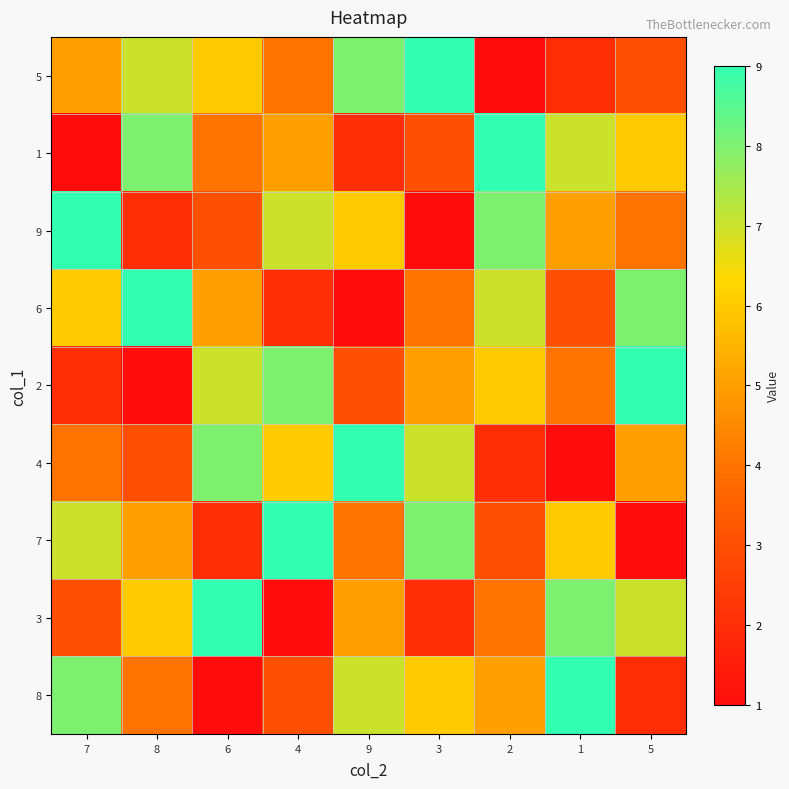

Which series changed the most between 8 and 4?

6